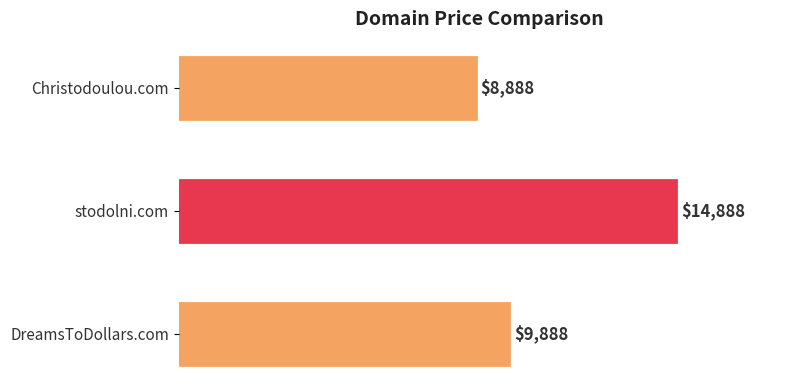

Rank the categories by value from highest to lowest.

stodolni.com, DreamsToDollars.com, Christodoulou.com